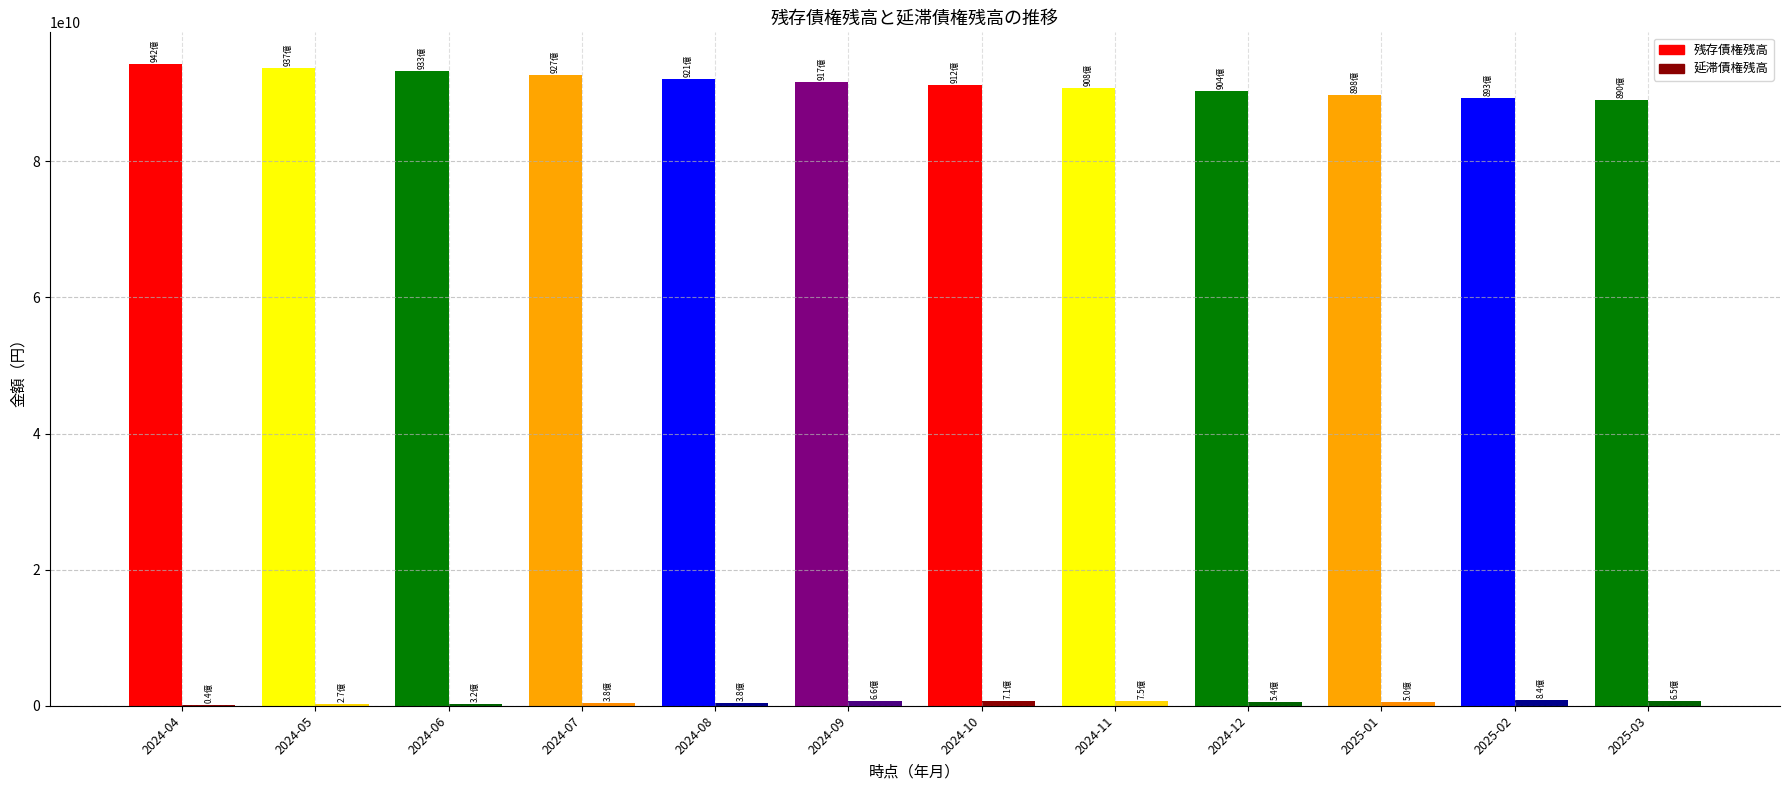

What is the highest value of the 延滞債権残高 series?

841119358